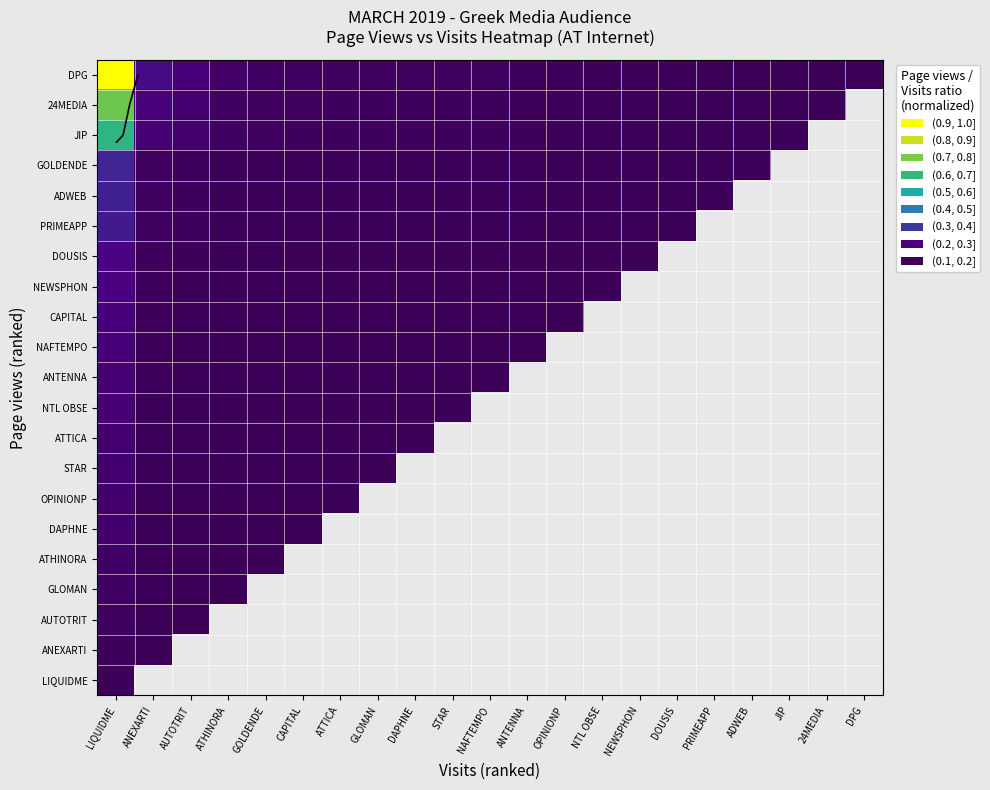

The 24MEDIA series shows 0.0 at NAFTEMPO. True or false?

False